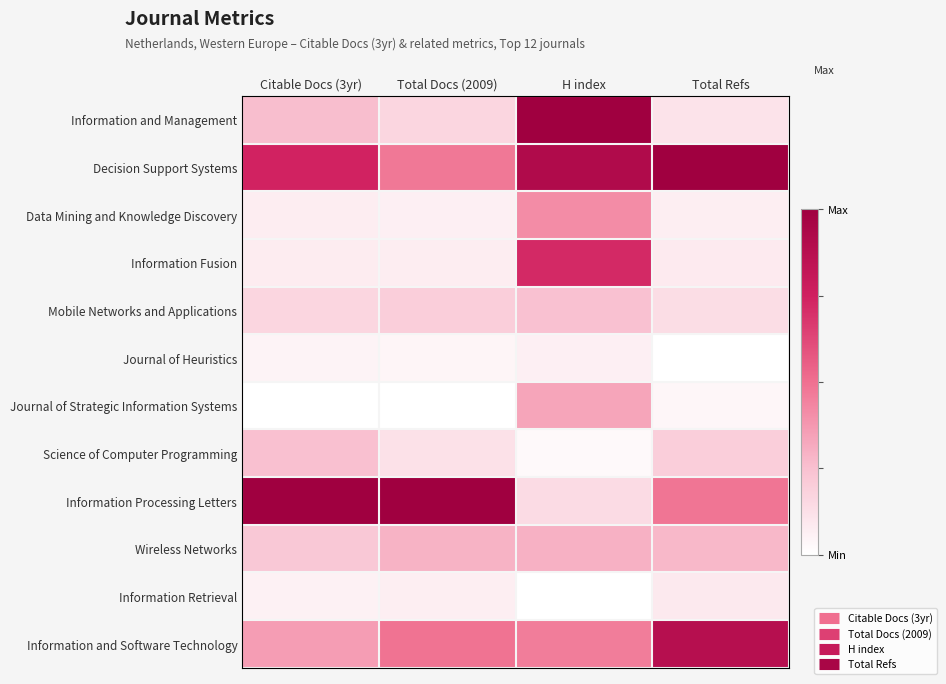

Reading right to left, what are all the values shown in this chart?

Information and Management: Total Refs=0.1	H index=1.0	Total Docs (2009)=0.2	Citable Docs (3yr)=0.3
Decision Support Systems: Total Refs=1.0	H index=0.9	Total Docs (2009)=0.5	Citable Docs (3yr)=0.7
Data Mining and Knowledge Discovery: Total Refs=0.1	H index=0.4	Total Docs (2009)=0.1	Citable Docs (3yr)=0.1
Information Fusion: Total Refs=0.1	H index=0.7	Total Docs (2009)=0.1	Citable Docs (3yr)=0.1
Mobile Networks and Applications: Total Refs=0.1	H index=0.2	Total Docs (2009)=0.2	Citable Docs (3yr)=0.2
Journal of Heuristics: Total Refs=0.0	H index=0.1	Total Docs (2009)=0.0	Citable Docs (3yr)=0.0
Journal of Strategic Information Systems: Total Refs=0.0	H index=0.3	Total Docs (2009)=0.0	Citable Docs (3yr)=0.0
Science of Computer Programming: Total Refs=0.2	H index=0.0	Total Docs (2009)=0.1	Citable Docs (3yr)=0.2
Information Processing Letters: Total Refs=0.5	H index=0.1	Total Docs (2009)=1.0	Citable Docs (3yr)=1.0
Wireless Networks: Total Refs=0.3	H index=0.3	Total Docs (2009)=0.3	Citable Docs (3yr)=0.2
Information Retrieval: Total Refs=0.1	H index=0.0	Total Docs (2009)=0.1	Citable Docs (3yr)=0.1
Information and Software Technology: Total Refs=0.9	H index=0.5	Total Docs (2009)=0.5	Citable Docs (3yr)=0.4